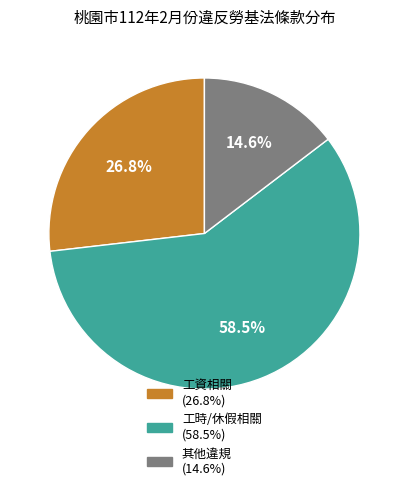

Is there a majority slice in this chart?

Yes